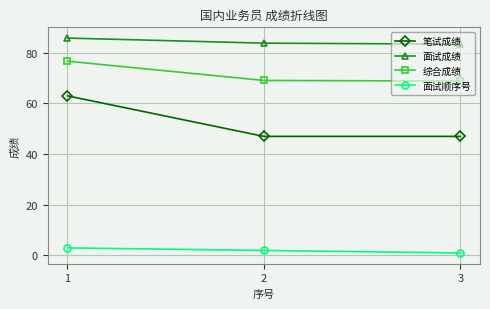

What is the difference between the highest and lowest values at 2?

81.8